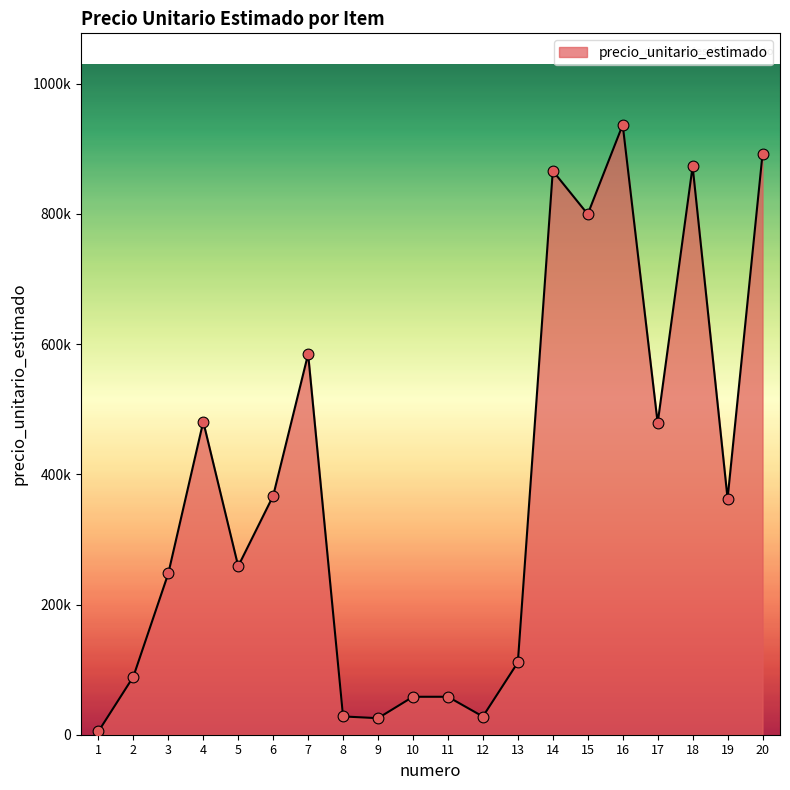

What is the change in value from 5 to 14?

+607221